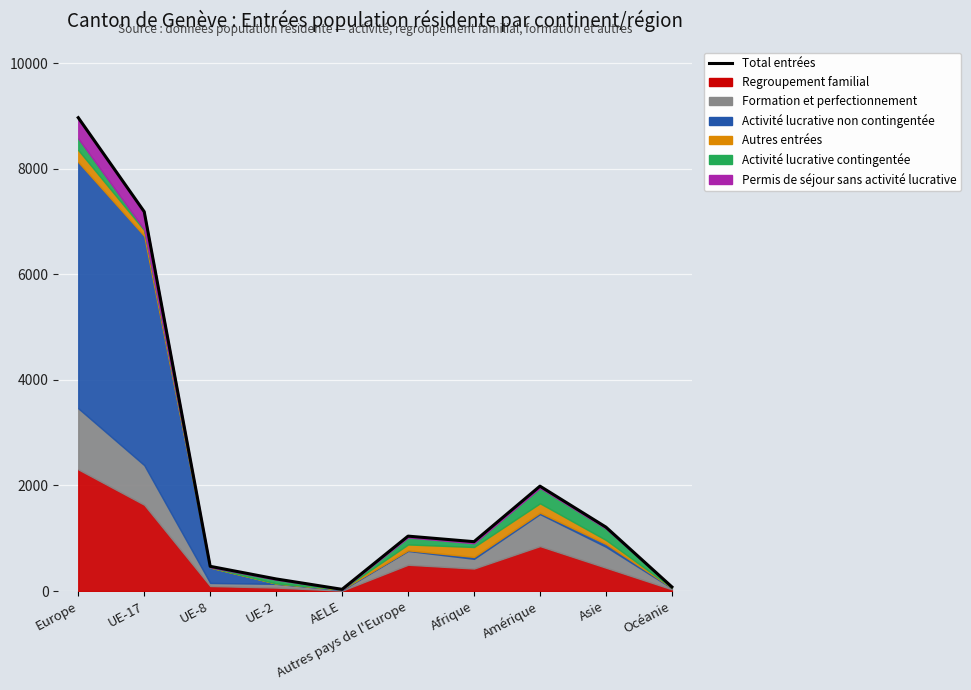

What is the average value?

2214